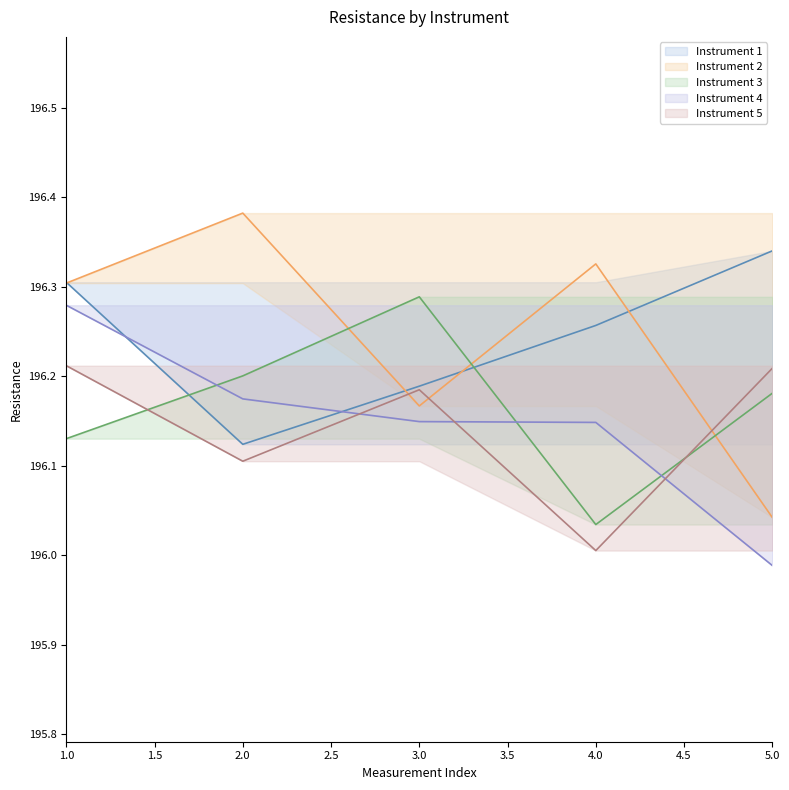

How many times do Instrument 1 and Instrument 2 cross each other?

4